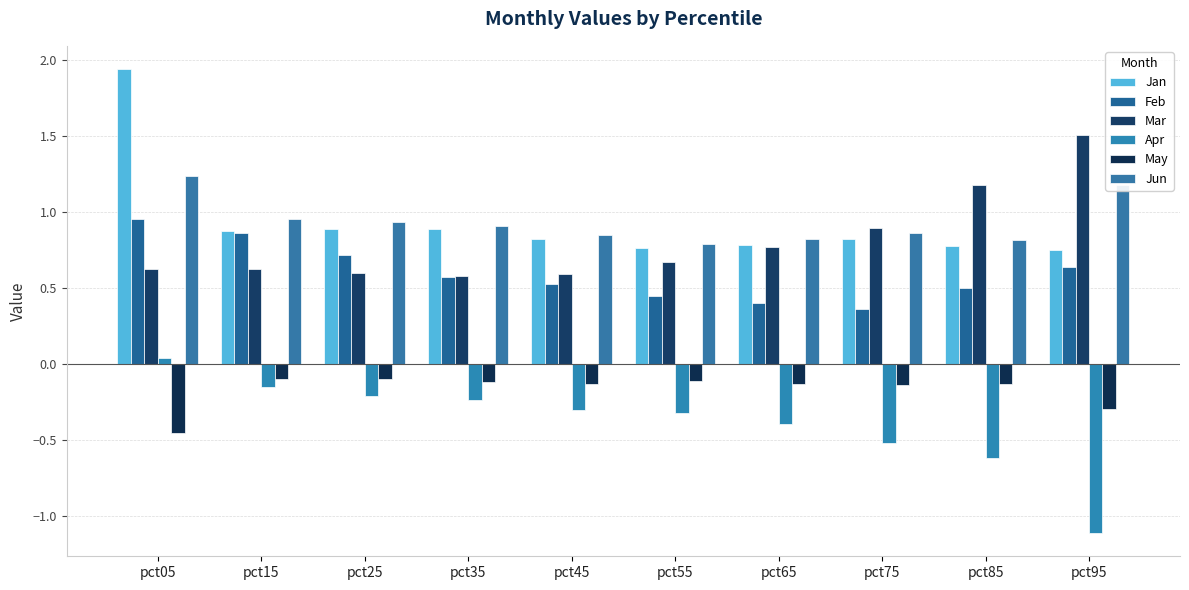

At which label does Jun reach its peak?

pct05